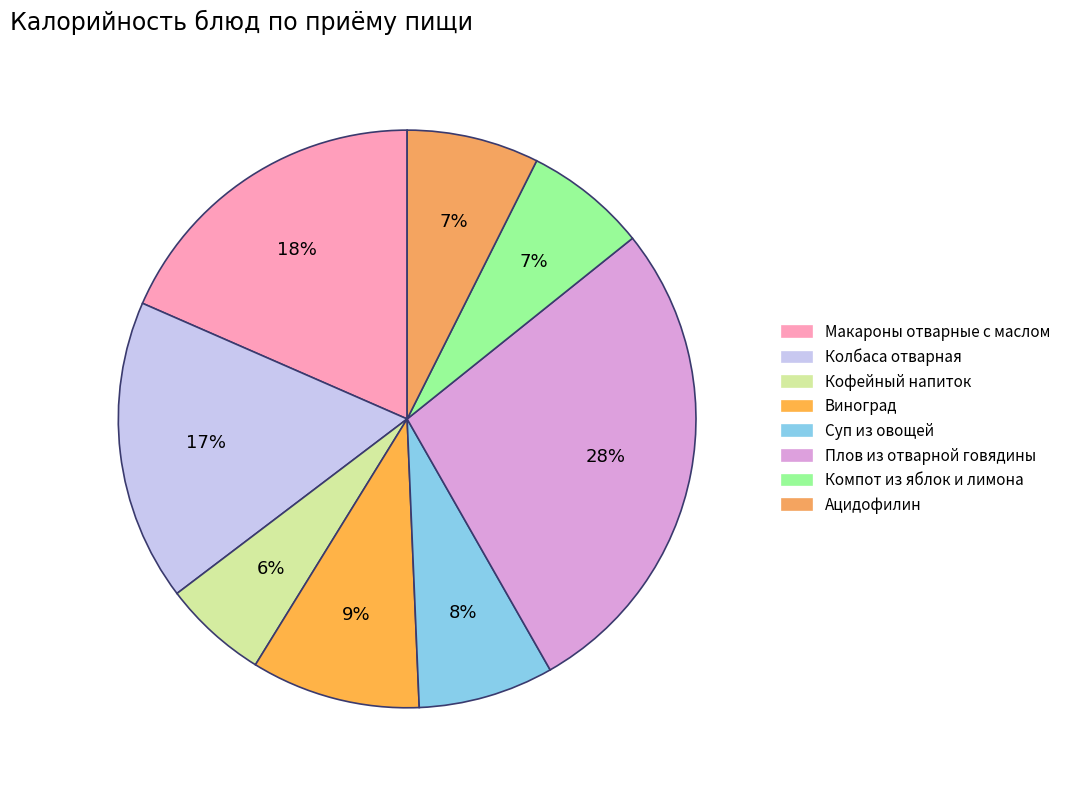

To the nearest percent, what is the combined percentage of Ацидофилин and Макароны отварные с маслом?

26%